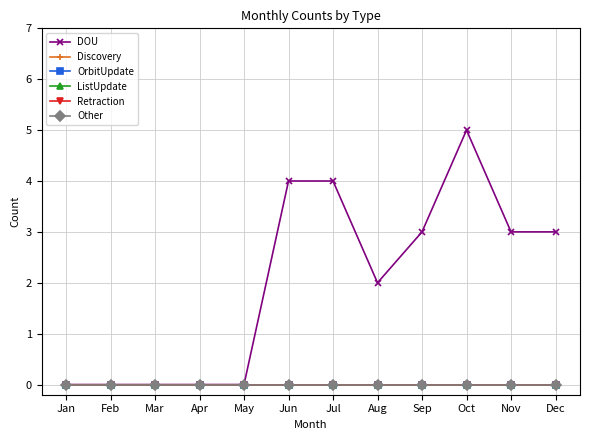

Which series has the largest total across all categories?

DOU